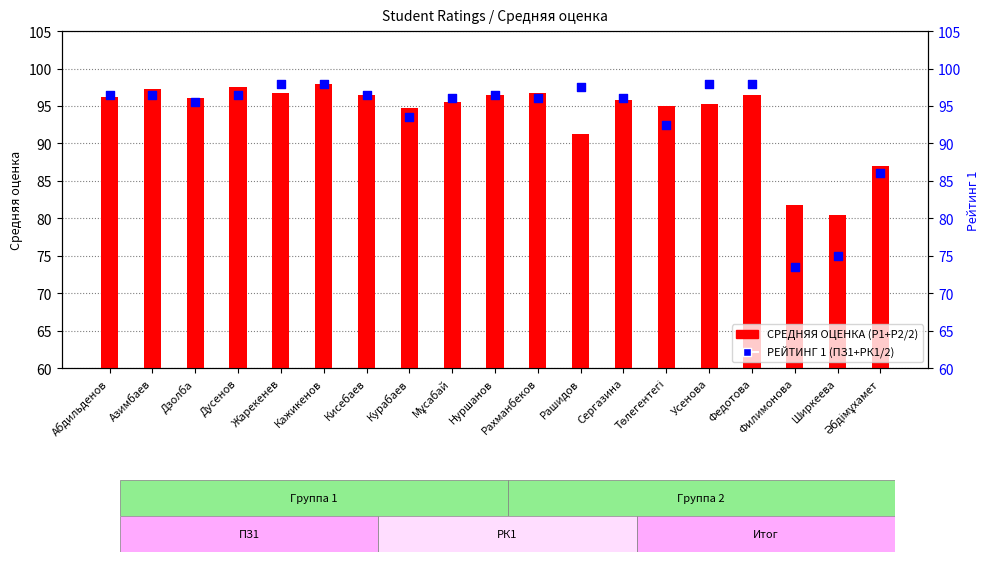

What are all the series names shown in the legend?

СРЕДНЯЯ ОЦЕНКА (Р1+Р2/2), РЕЙТИНГ 1 (ПЗ1+РК1/2)